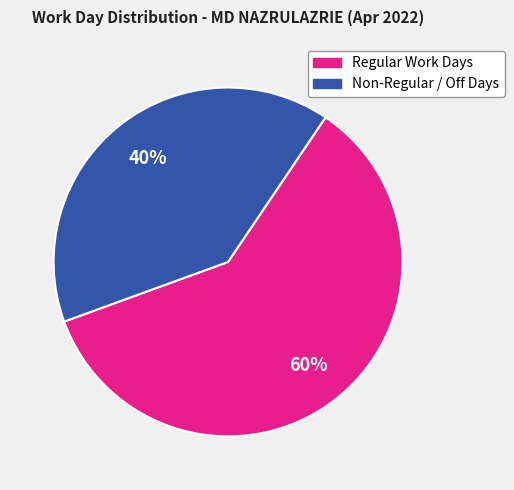

Is there a majority slice in this chart?

Yes